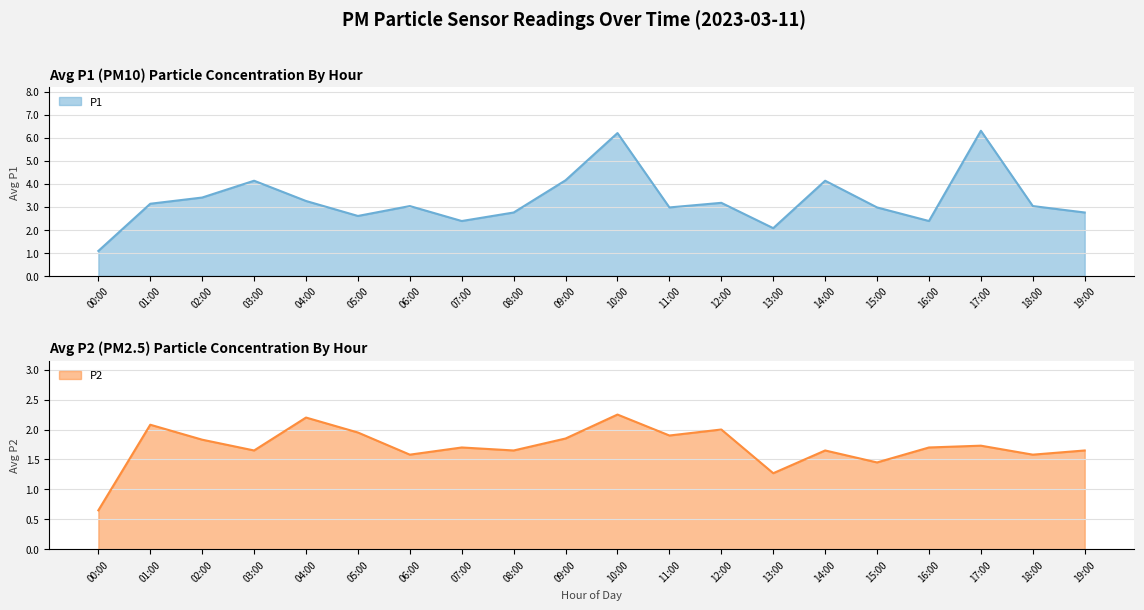

True or false: P2 and P1 cross at least once.

False